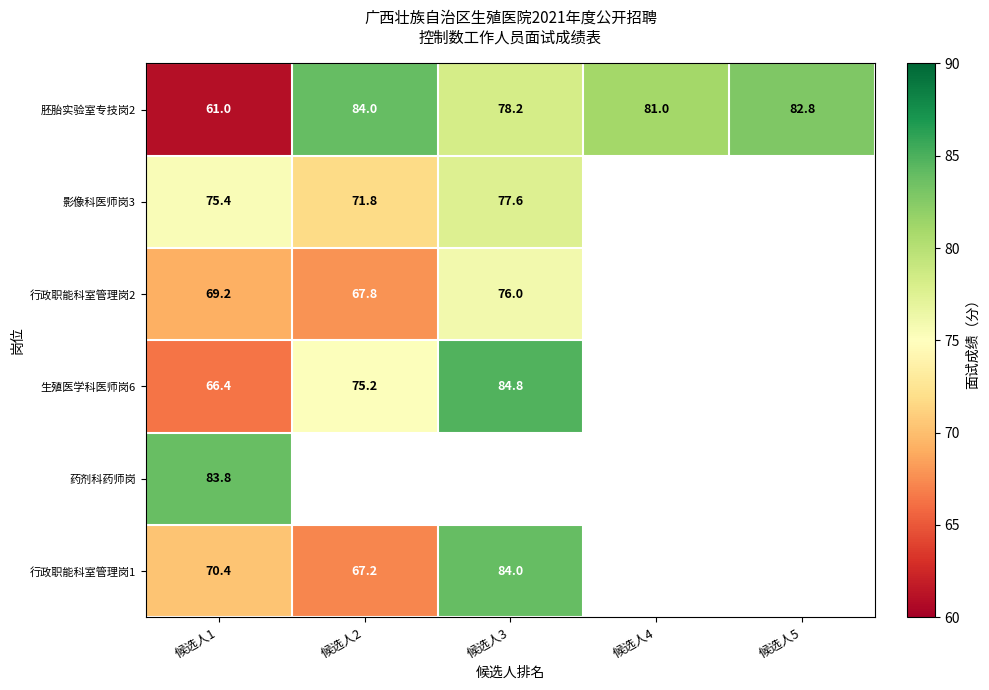

The value of 影像科医师岗3 at 候选人3 is 106.3. True or false?

False